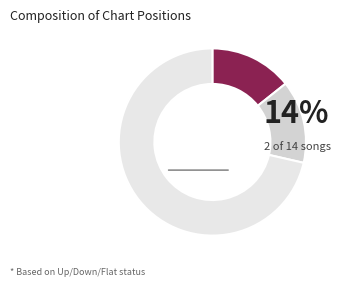

Which category has the smallest portion of the pie?

up